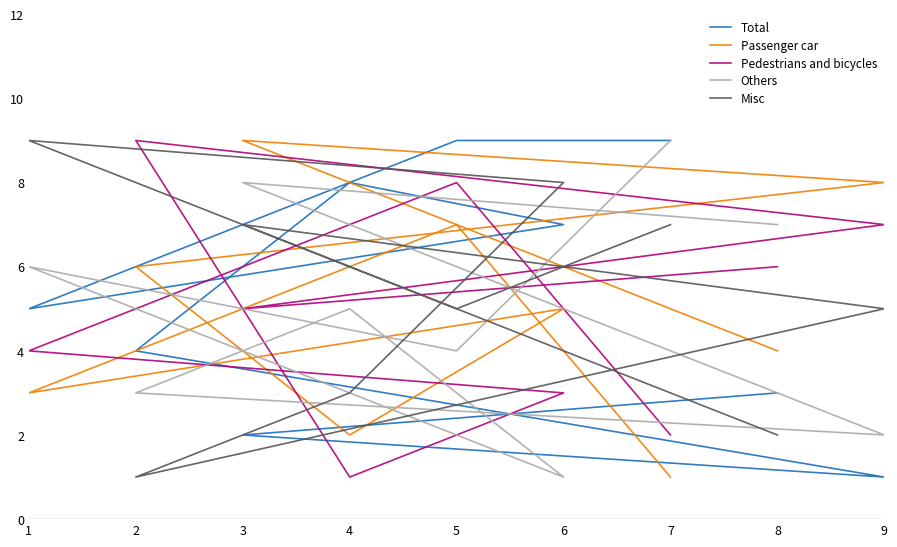

How many categories are shown in the chart?

9